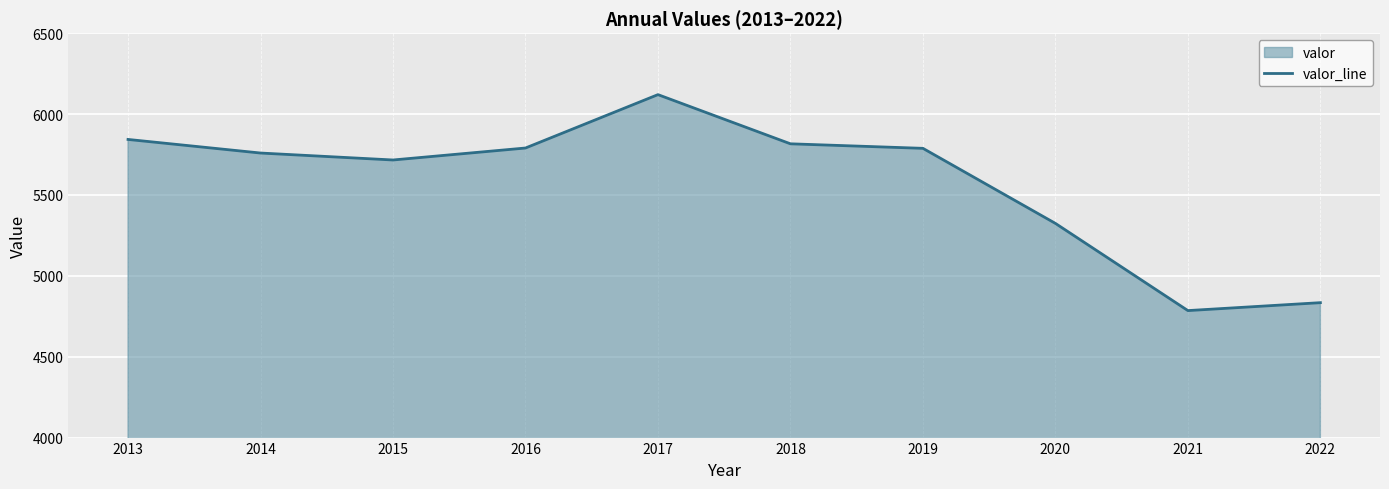

What is the ratio of the value at 2019 to the value at 2013?

1.0